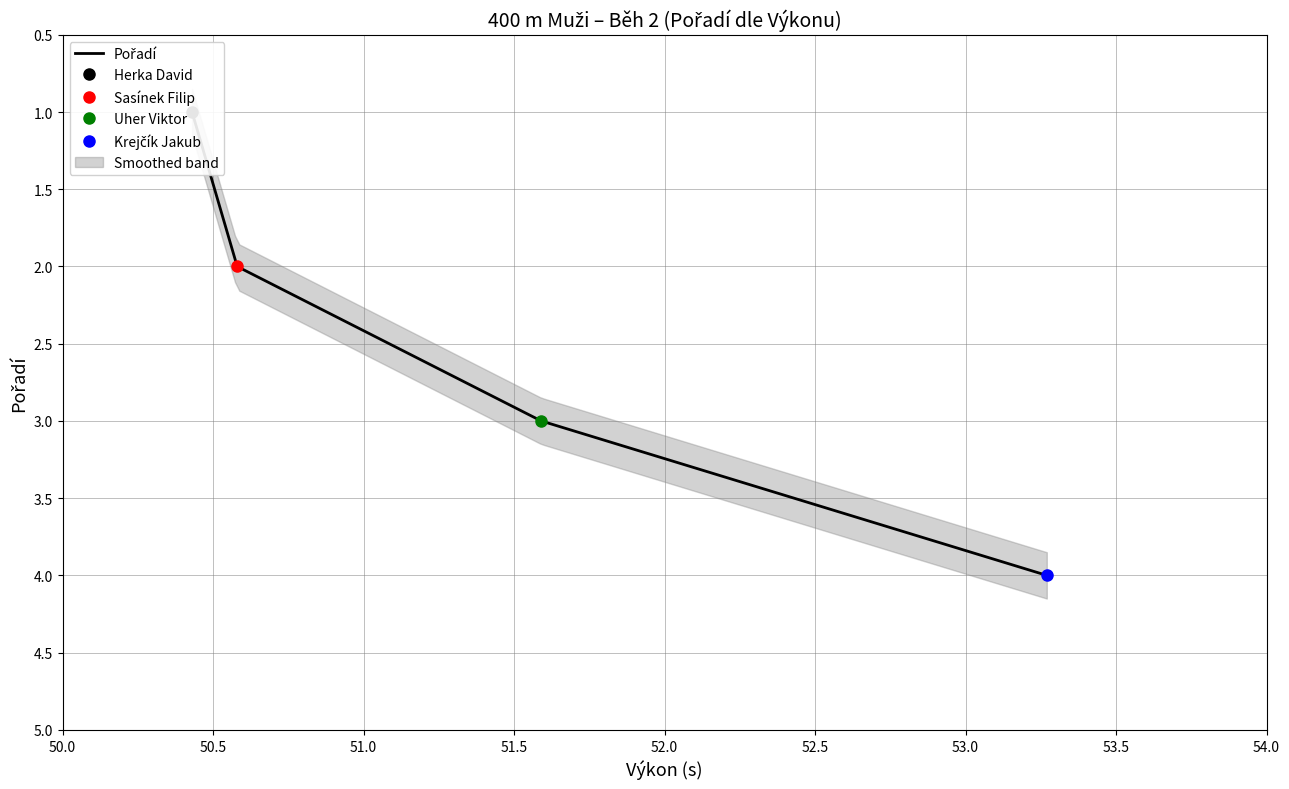

True or false: the data shows 2 at 50.0.

False